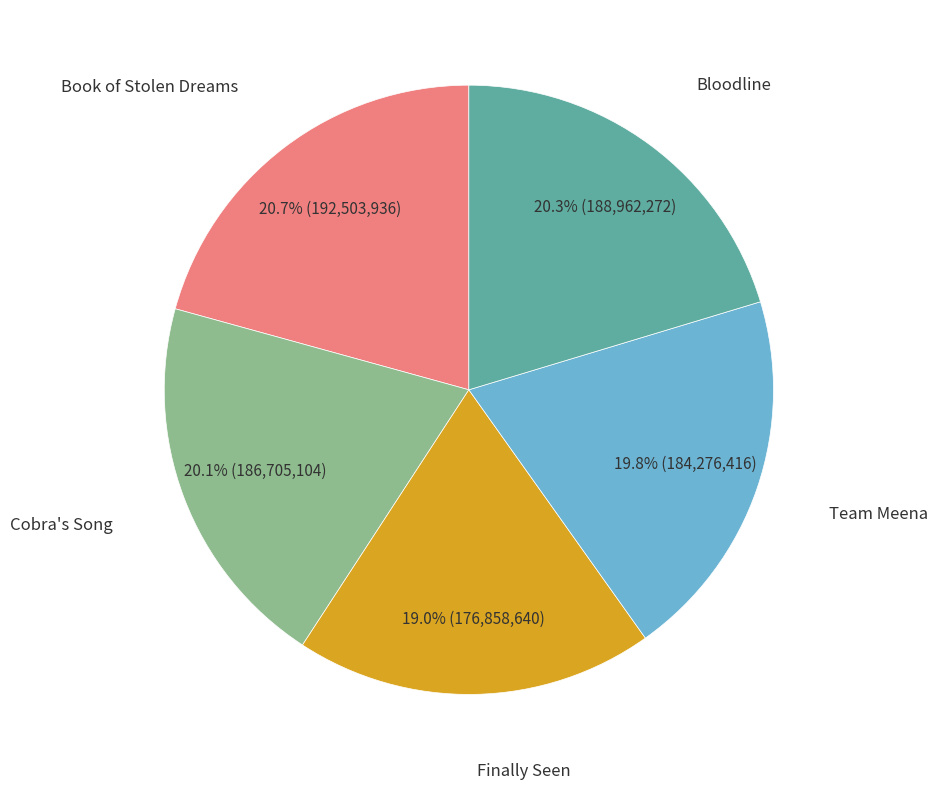

Count the number of slices in the pie.

5